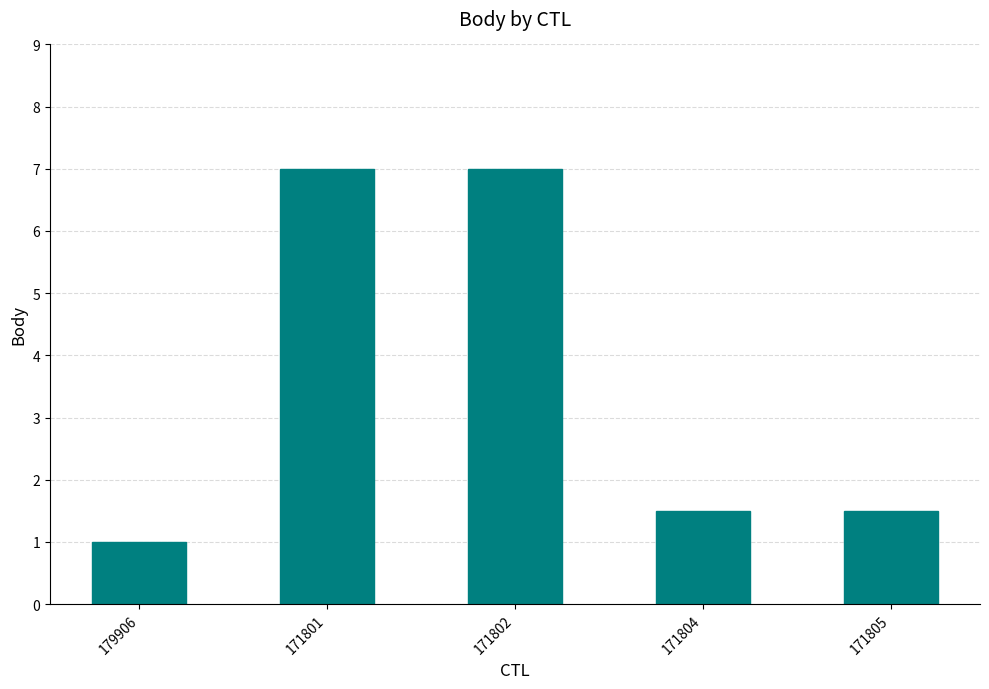

What is the smallest value displayed?

1.0